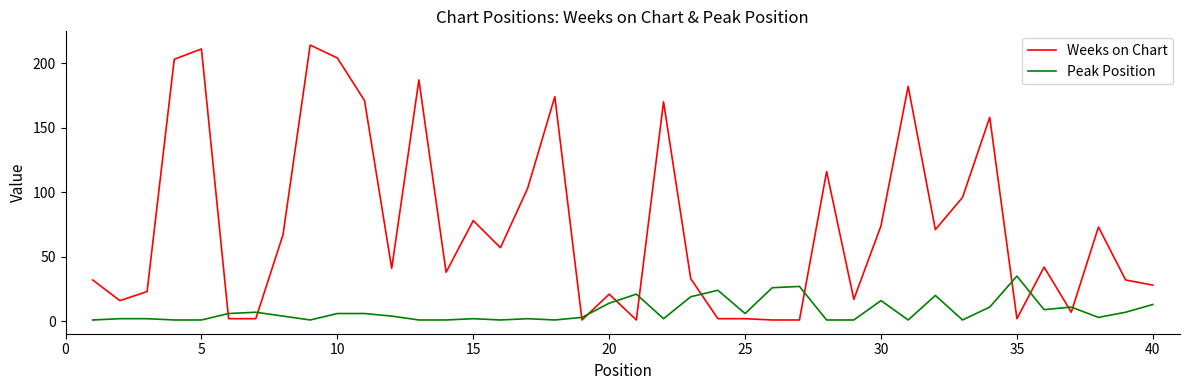

What is the maximum value for Peak Position?

35